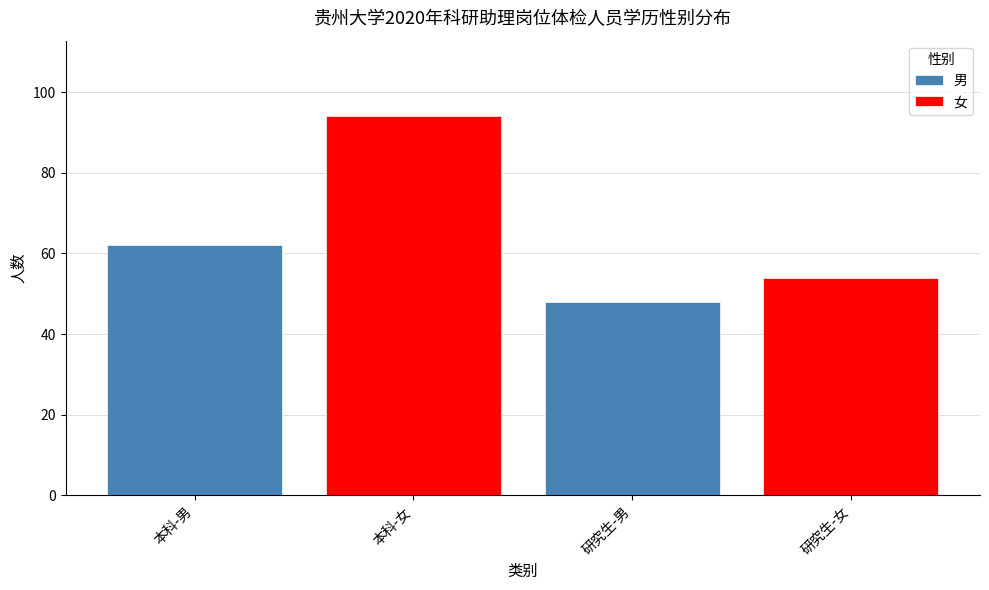

What is the sum of all 男 values?

110